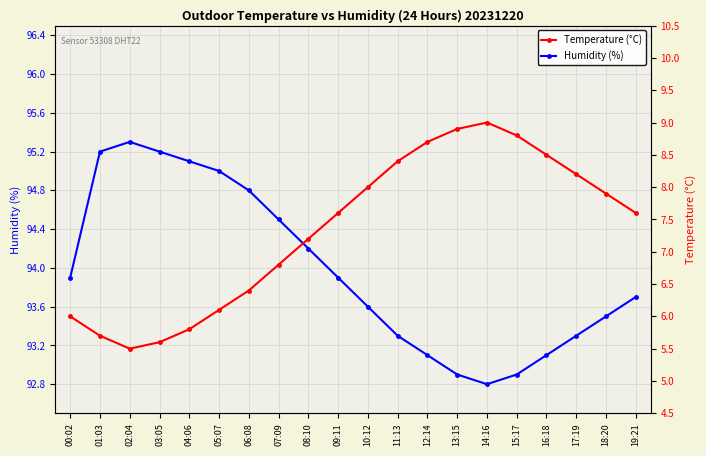

What is the minimum value for Humidity (%)?

92.8